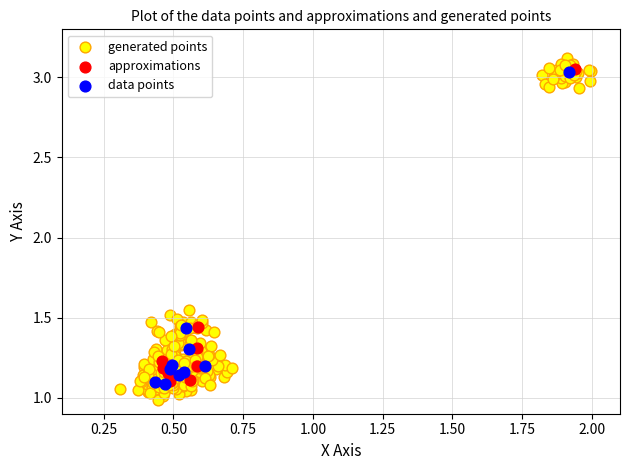

Which series contains the lowest Y value?

generated points